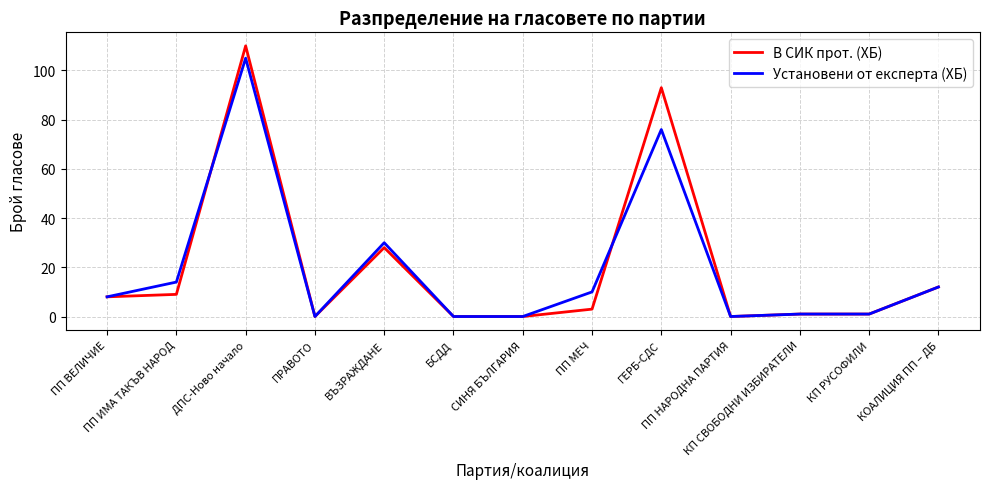

Which series has the largest range (max minus min)?

В СИК прот. (ХБ)